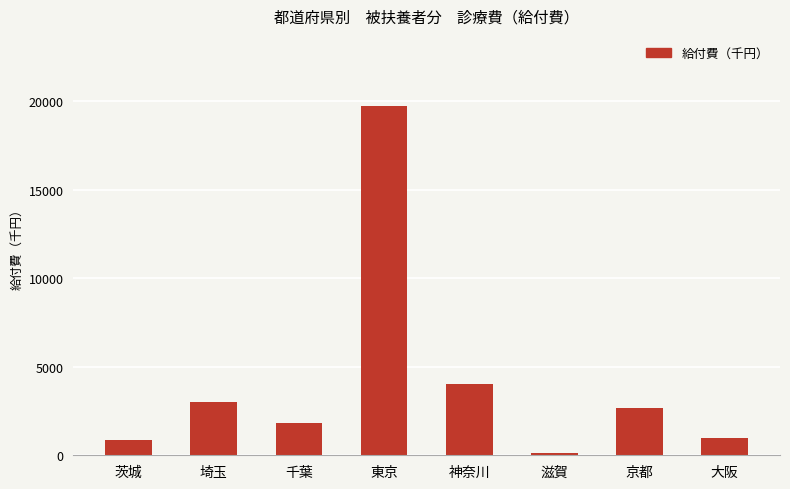

True or false: the data shows 3032.2 at 埼玉.

True